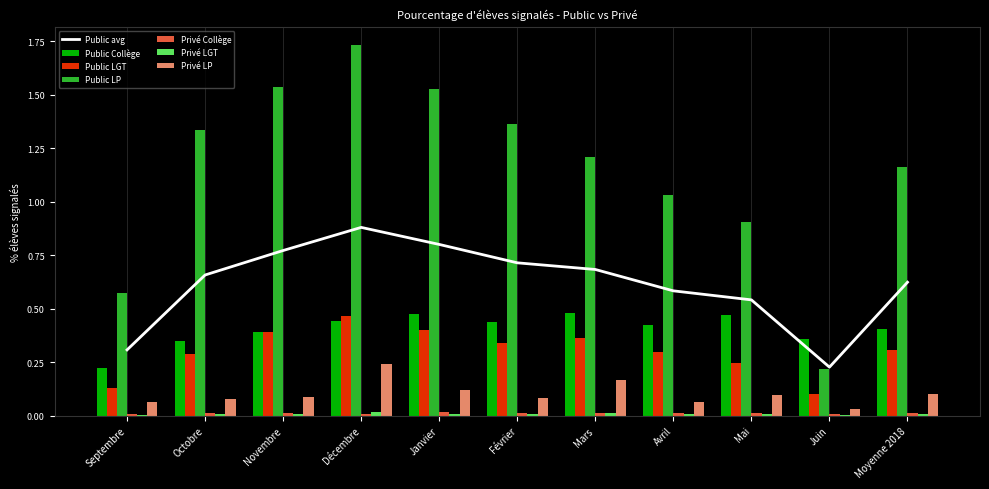

What is the value of the Public LGT bar at the 8th from the left?

0.3